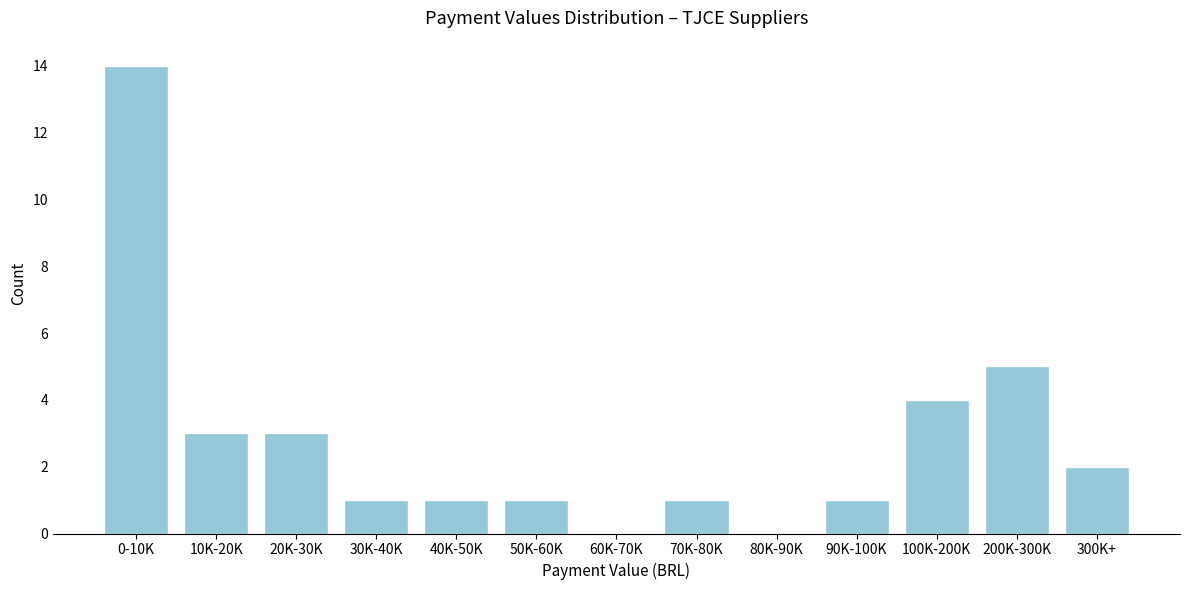

Reading right to left, transcribe all the data shown in this chart.

300K+=2	200K-300K=5	100K-200K=4	90K-100K=1	80K-90K=0	70K-80K=1	60K-70K=0	50K-60K=1	40K-50K=1	30K-40K=1	20K-30K=3	10K-20K=3	0-10K=14